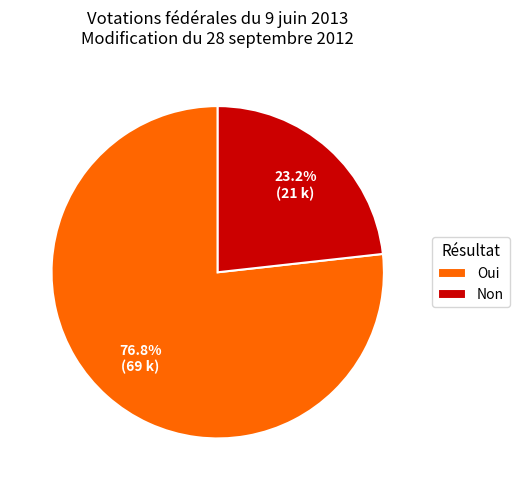

To the nearest percent, what is the difference between the largest and smallest slice percentages?

54%